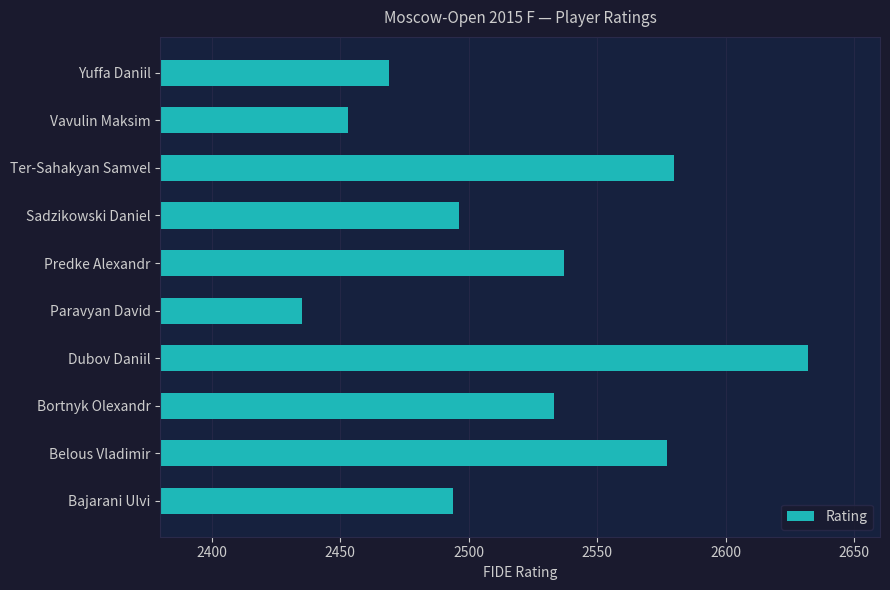

At which category does the chart reach its peak across all series?

Dubov Daniil